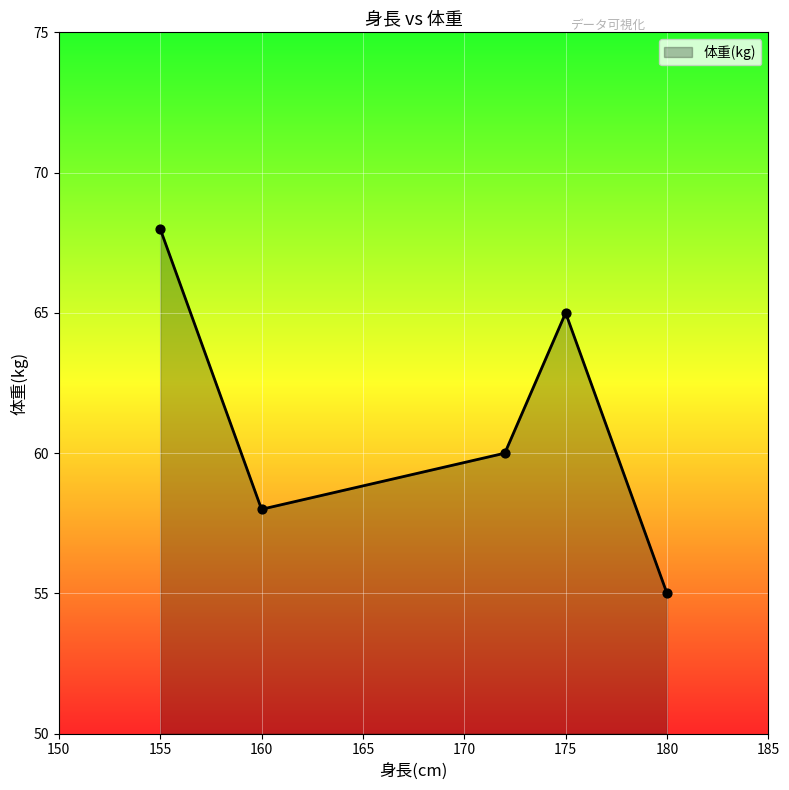

What is the smallest value displayed?

55